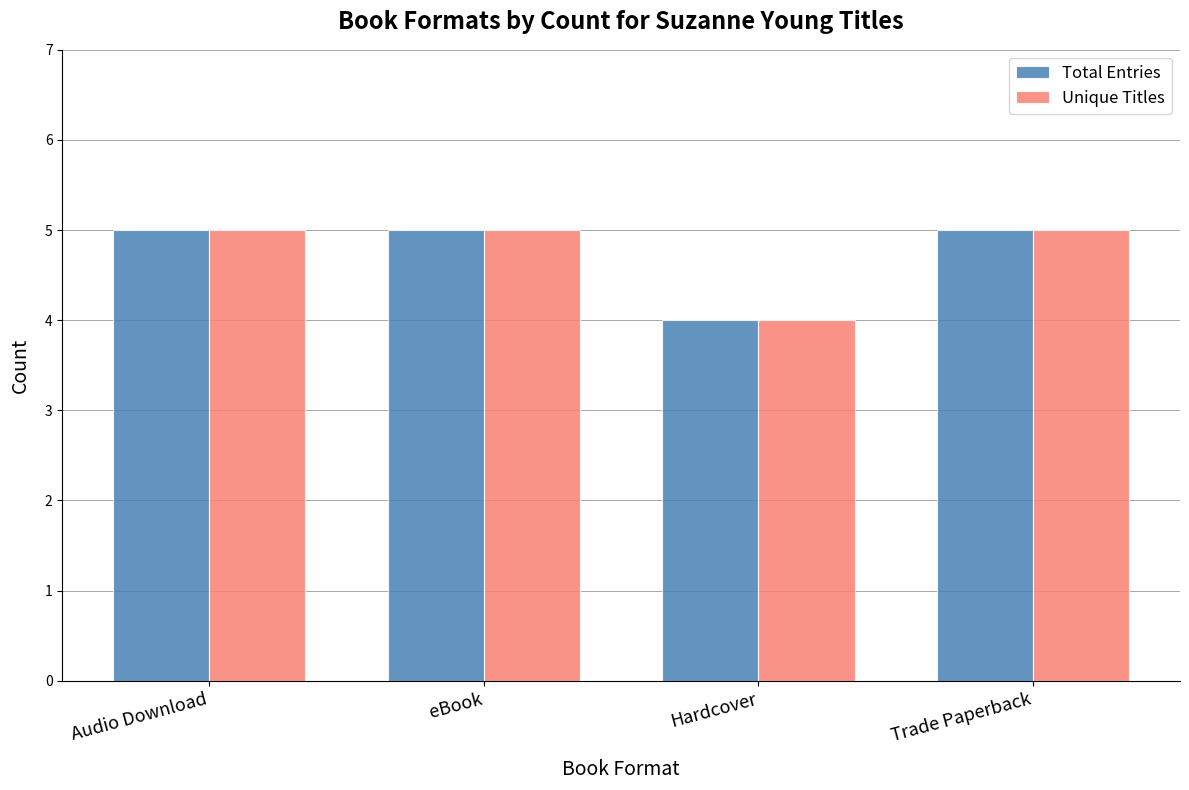

What is the greatest value displayed?

5